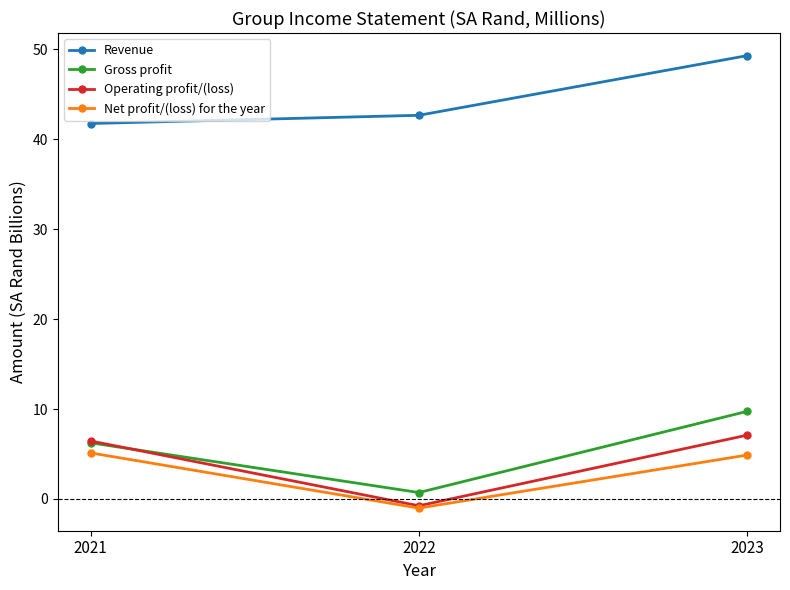

Which series has the largest total across all categories?

Revenue